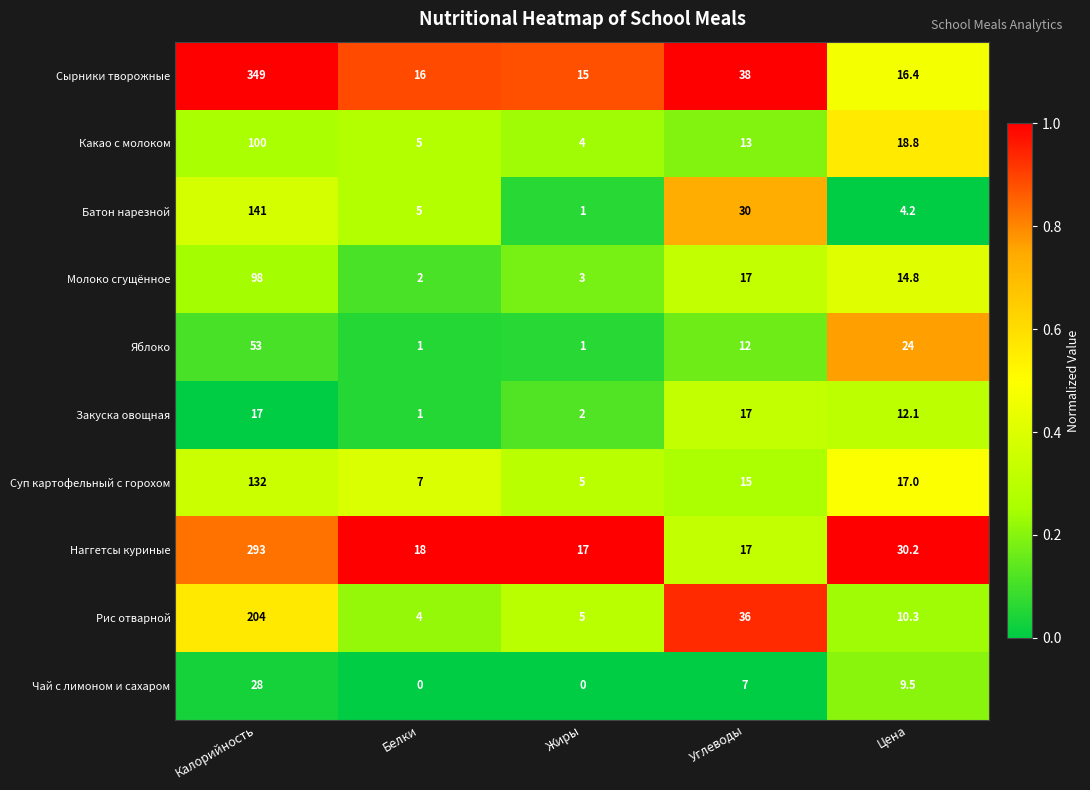

The Закуска овощная series shows 29.5 at Углеводы. True or false?

False